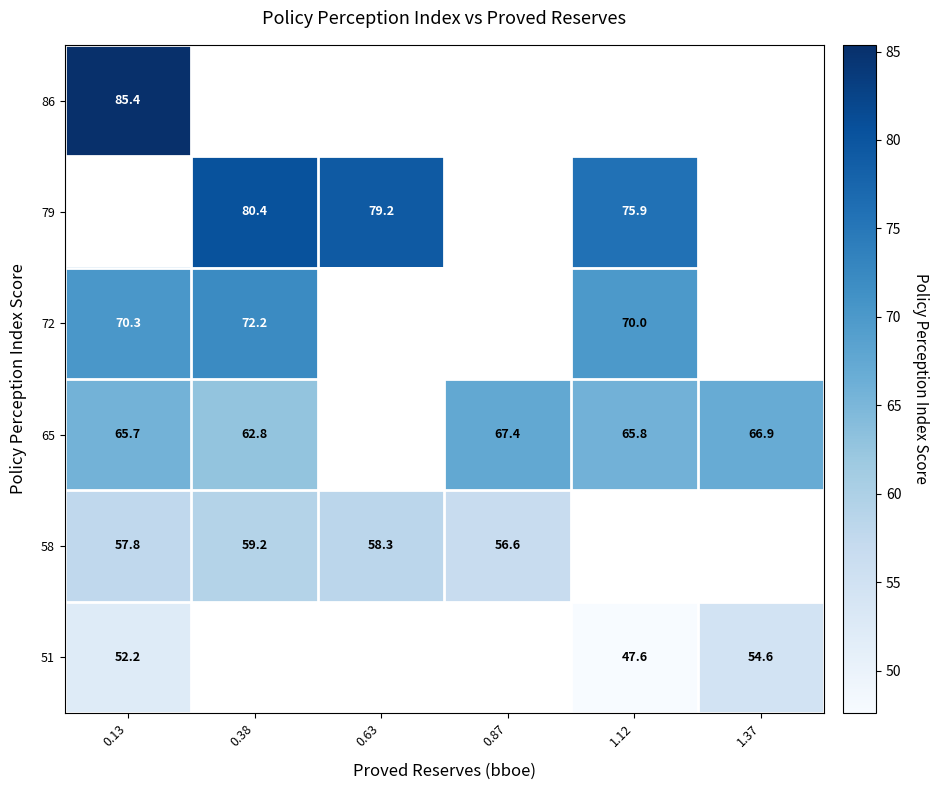

The value of 58 at 0.63 is 58.3. True or false?

True